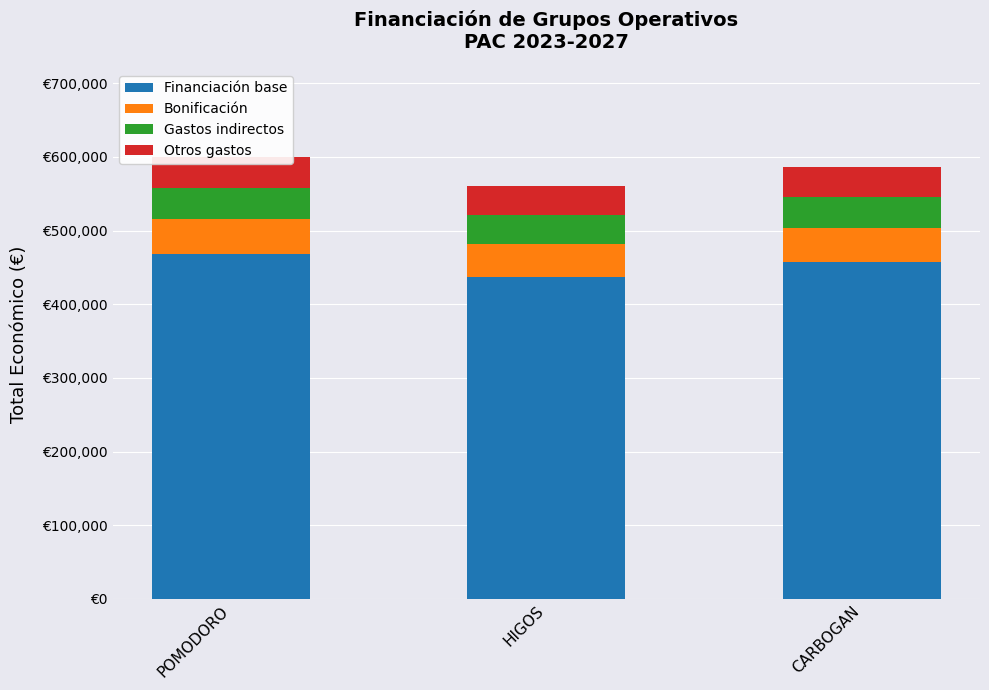

At which label does Otros gastos reach its peak?

POMODORO